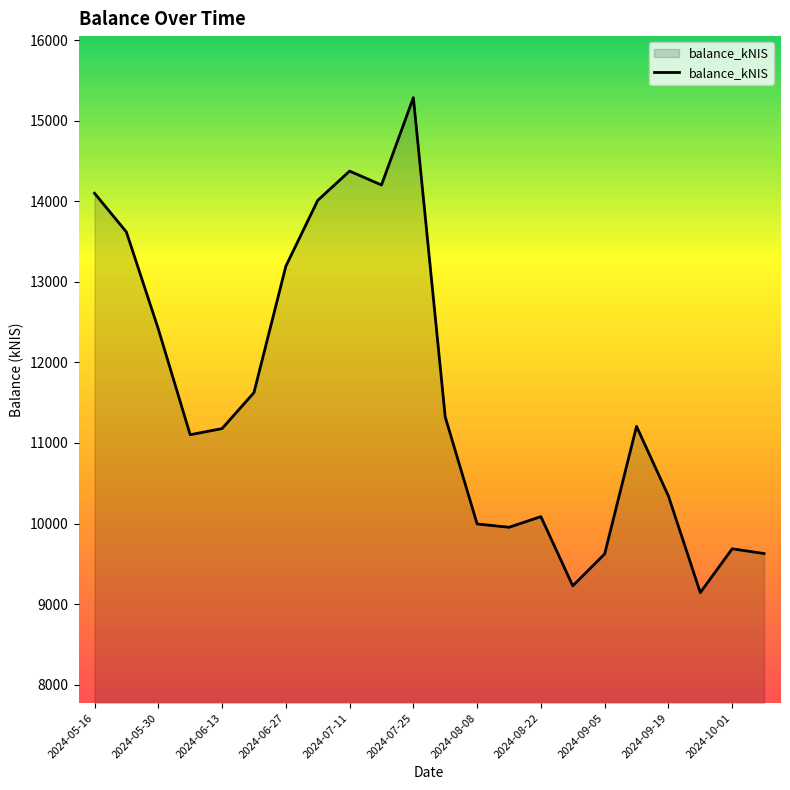

What is the maximum value shown in the chart?

15285.9